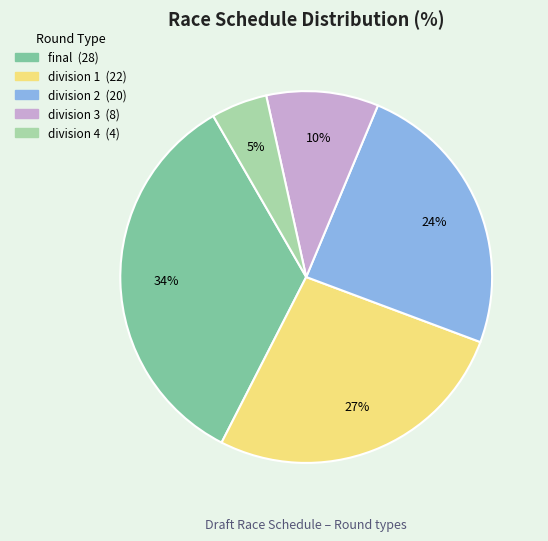

How many segments does this pie chart have?

5